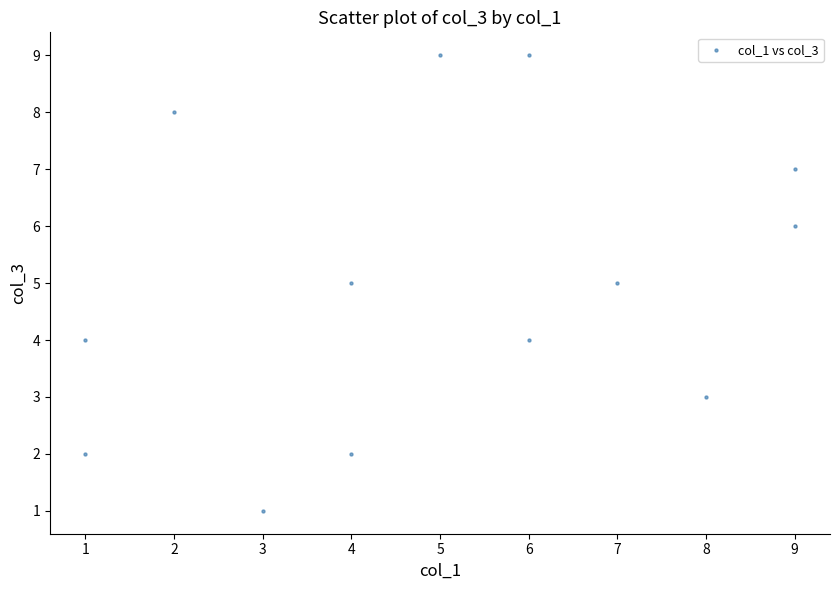

What is the range of Y values (max minus min)?

8